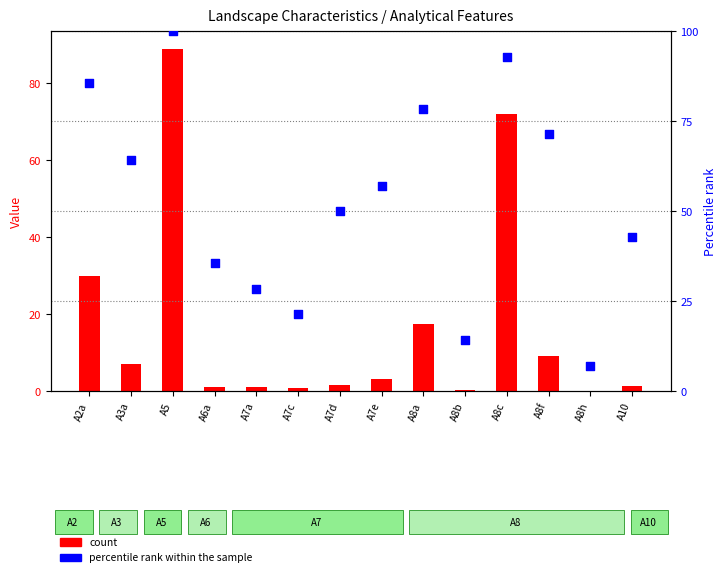

What are all the series names shown in the legend?

count, percentile rank within the sample